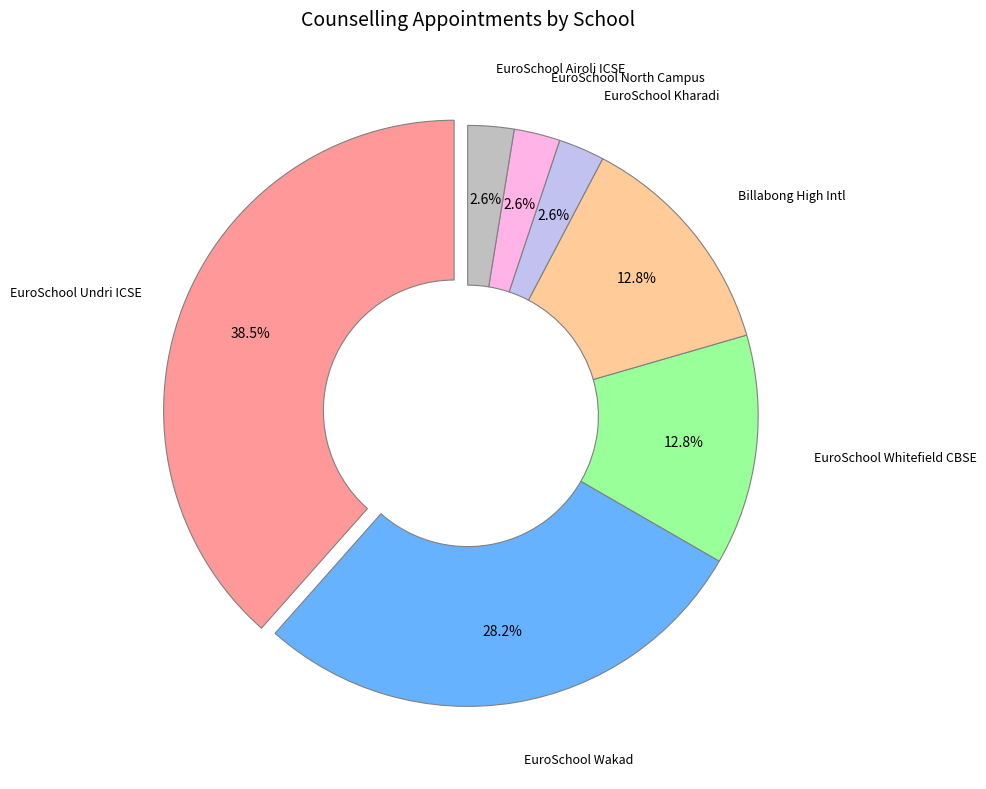

Does any single category account for the majority?

No